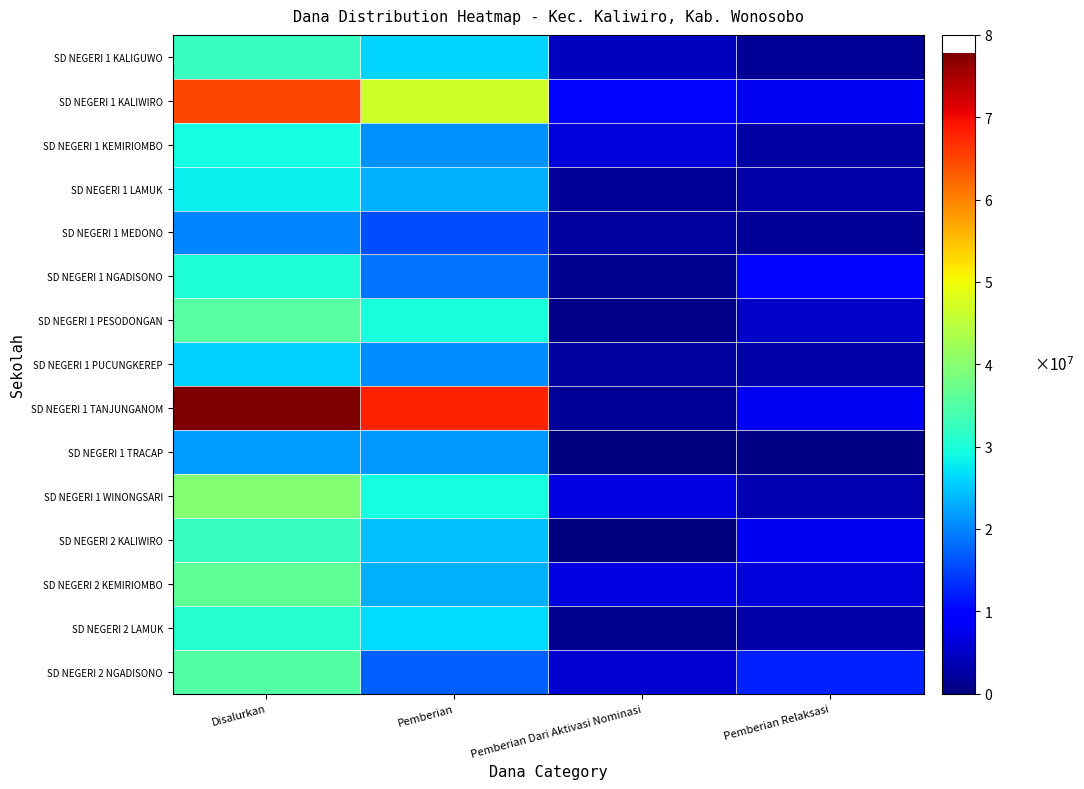

Reading left to right, transcribe all the data shown in this chart.

SD NEGERI 1 KALIGUWO: Disalurkan=32400000	Pemberian=26100000	Pemberian Dari Aktivasi Nominasi=4500000	Pemberian Relaksasi=1800000
SD NEGERI 1 KALIWIRO: Disalurkan=65025000	Pemberian=46800000	Pemberian Dari Aktivasi Nominasi=10125000	Pemberian Relaksasi=8100000
SD NEGERI 1 KEMIRIOMBO: Disalurkan=29475000	Pemberian=20700000	Pemberian Dari Aktivasi Nominasi=6300000	Pemberian Relaksasi=2475000
SD NEGERI 1 LAMUK: Disalurkan=28125000	Pemberian=23400000	Pemberian Dari Aktivasi Nominasi=1800000	Pemberian Relaksasi=2925000
SD NEGERI 1 MEDONO: Disalurkan=19800000	Pemberian=15750000	Pemberian Dari Aktivasi Nominasi=2250000	Pemberian Relaksasi=1800000
SD NEGERI 1 NGADISONO: Disalurkan=30150000	Pemberian=18675000	Pemberian Dari Aktivasi Nominasi=1350000	Pemberian Relaksasi=10125000
SD NEGERI 1 PESODONGAN: Disalurkan=35325000	Pemberian=29700000	Pemberian Dari Aktivasi Nominasi=675000	Pemberian Relaksasi=4950000
SD NEGERI 1 PUCUNGKEREP: Disalurkan=25650000	Pemberian=20475000	Pemberian Dari Aktivasi Nominasi=2250000	Pemberian Relaksasi=2925000
SD NEGERI 1 TANJUNGANOM: Disalurkan=77850000	Pemberian=67950000	Pemberian Dari Aktivasi Nominasi=1800000	Pemberian Relaksasi=8100000
SD NEGERI 1 TRACAP: Disalurkan=21825000	Pemberian=21375000	Pemberian Dari Aktivasi Nominasi=0	Pemberian Relaksasi=450000
SD NEGERI 1 WINONGSARI: Disalurkan=39825000	Pemberian=29475000	Pemberian Dari Aktivasi Nominasi=6975000	Pemberian Relaksasi=3375000
SD NEGERI 2 KALIWIRO: Disalurkan=32400000	Pemberian=24525000	Pemberian Dari Aktivasi Nominasi=0	Pemberian Relaksasi=7875000
SD NEGERI 2 KEMIRIOMBO: Disalurkan=36450000	Pemberian=23175000	Pemberian Dari Aktivasi Nominasi=6975000	Pemberian Relaksasi=6300000
SD NEGERI 2 LAMUK: Disalurkan=30825000	Pemberian=26550000	Pemberian Dari Aktivasi Nominasi=1350000	Pemberian Relaksasi=2925000
SD NEGERI 2 NGADISONO: Disalurkan=35100000	Pemberian=17100000	Pemberian Dari Aktivasi Nominasi=5625000	Pemberian Relaksasi=12375000